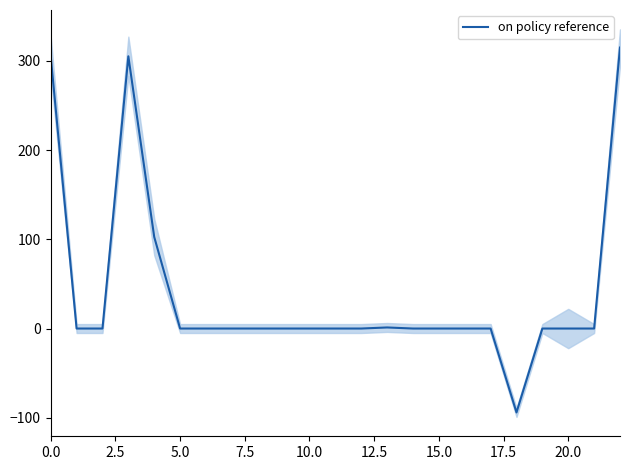

The value of on policy reference at 5.0 is 0.0. True or false?

True